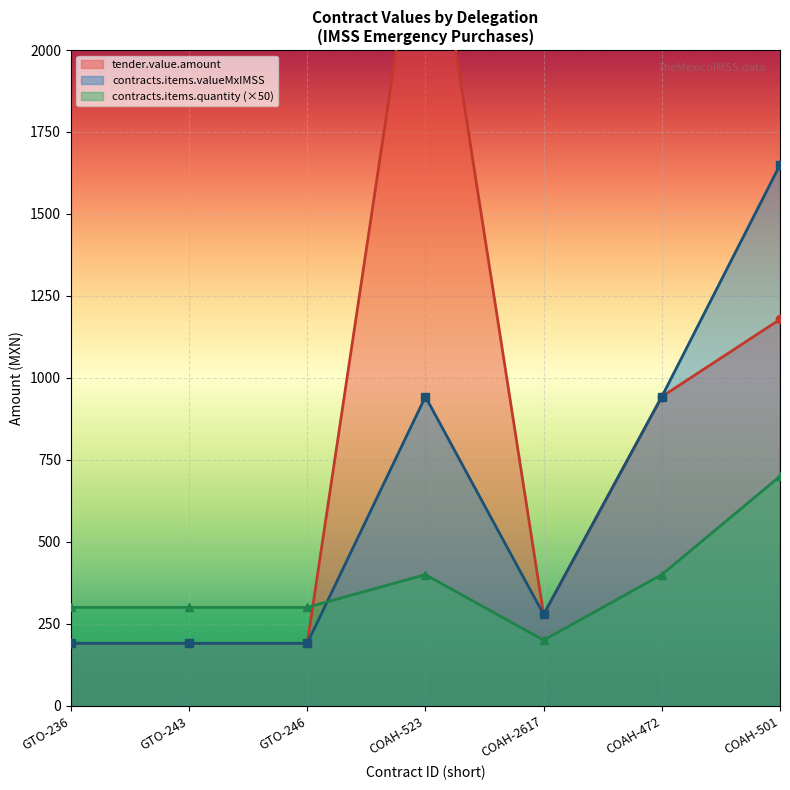

What is the label of the 7th point from the right?

GTO-236